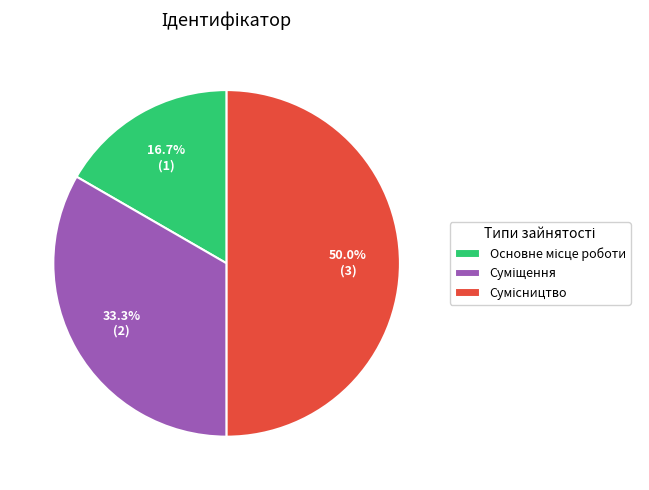

Count the number of slices in the pie.

3